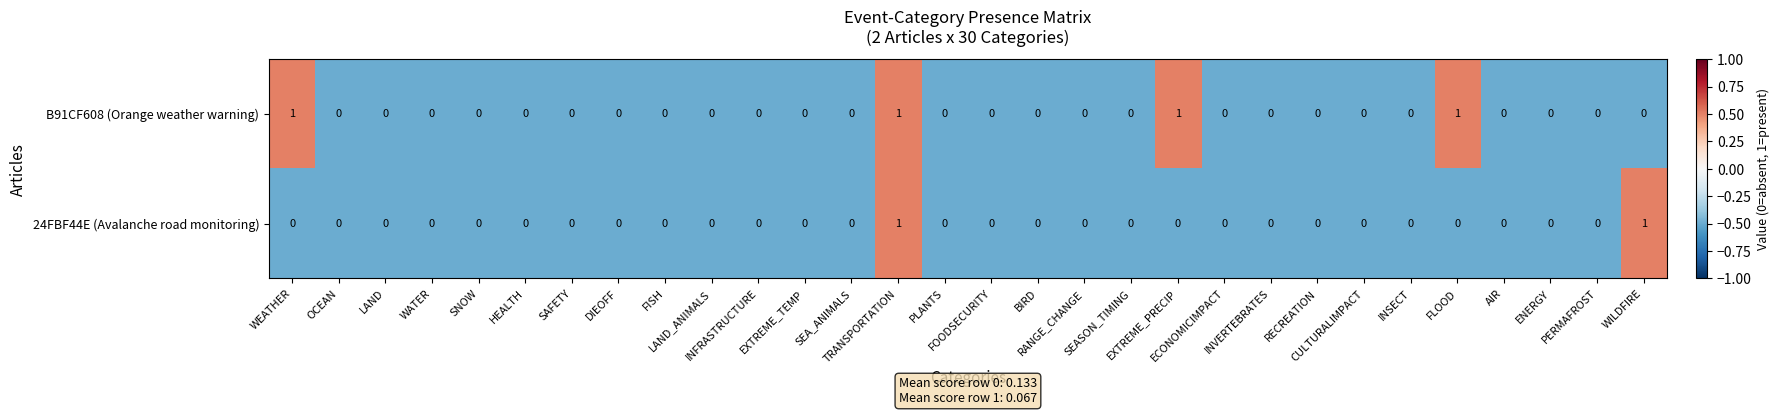

Count the B91CF608 (Orange weather warning) values in the range 0 to 1.

30